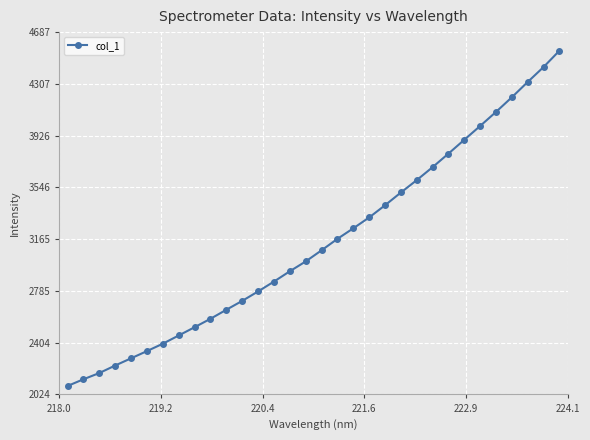

What is the value of the 18th point from the left?

3167.8